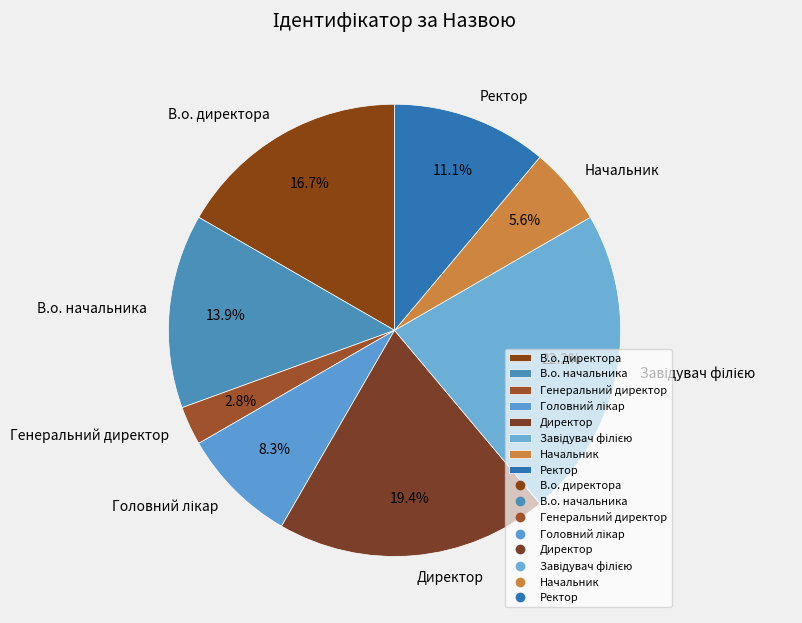

True or false: Начальник accounts for 18% of the total.

False